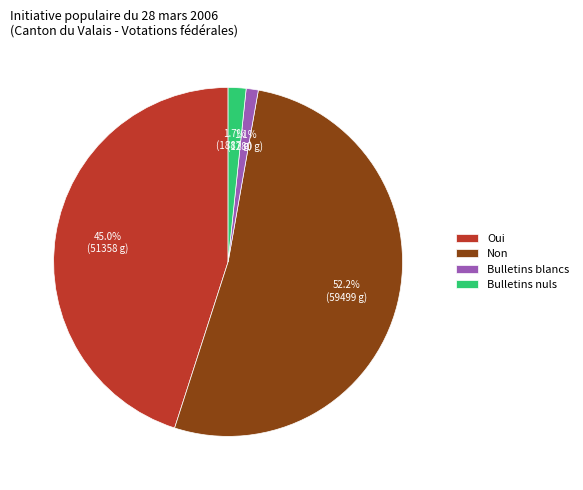

Does any single category account for the majority?

Yes